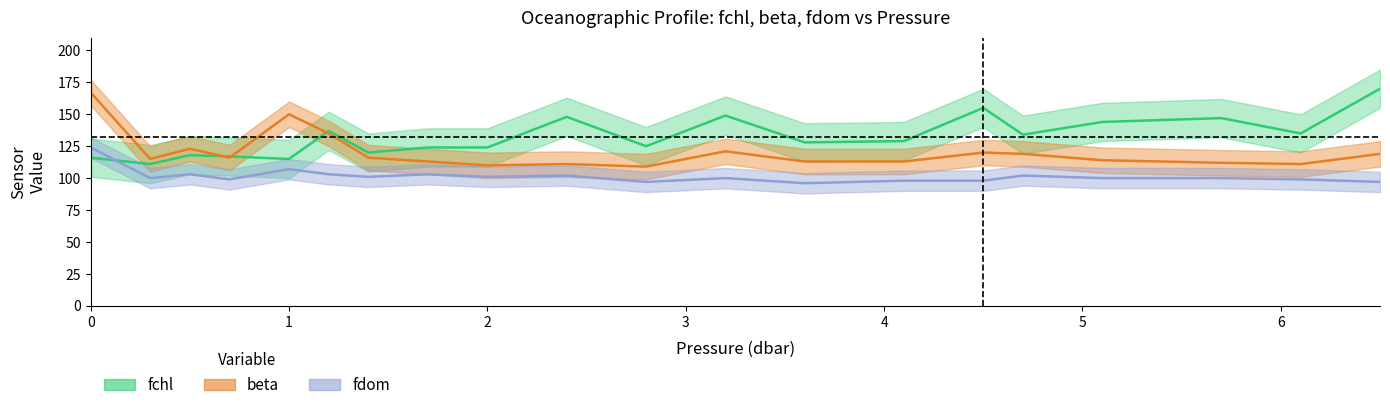

What is the greatest value displayed?

170